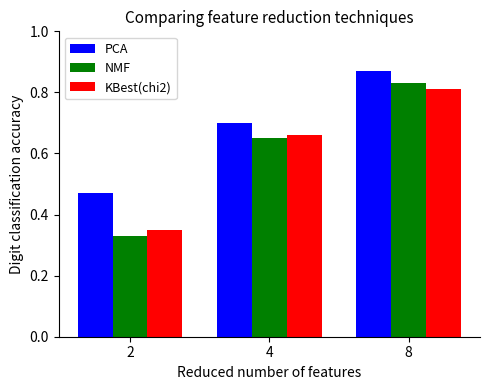

What is the average value of the NMF series?

0.6